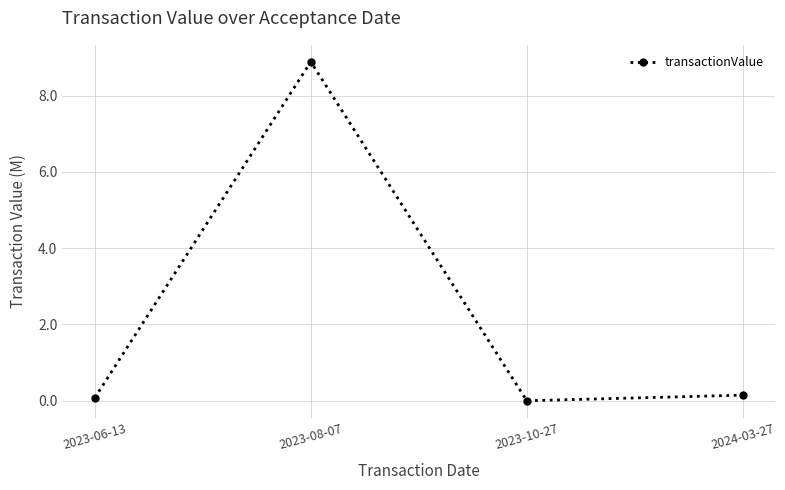

At which category does the data reach its first local valley?

2023-10-27